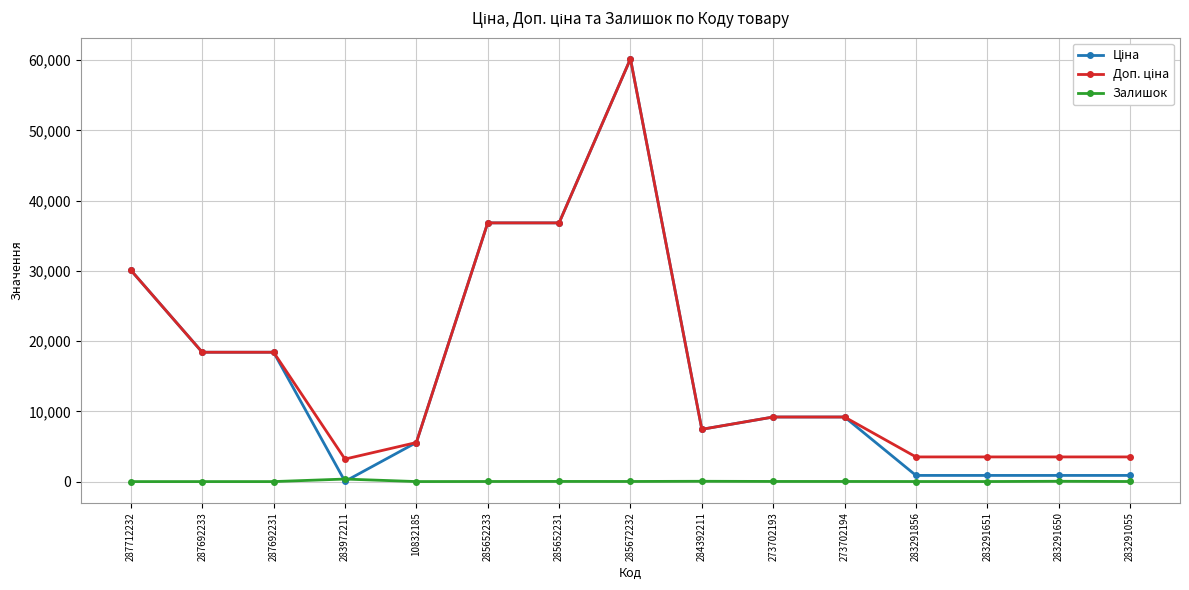

How many distinct data groups are displayed?

3